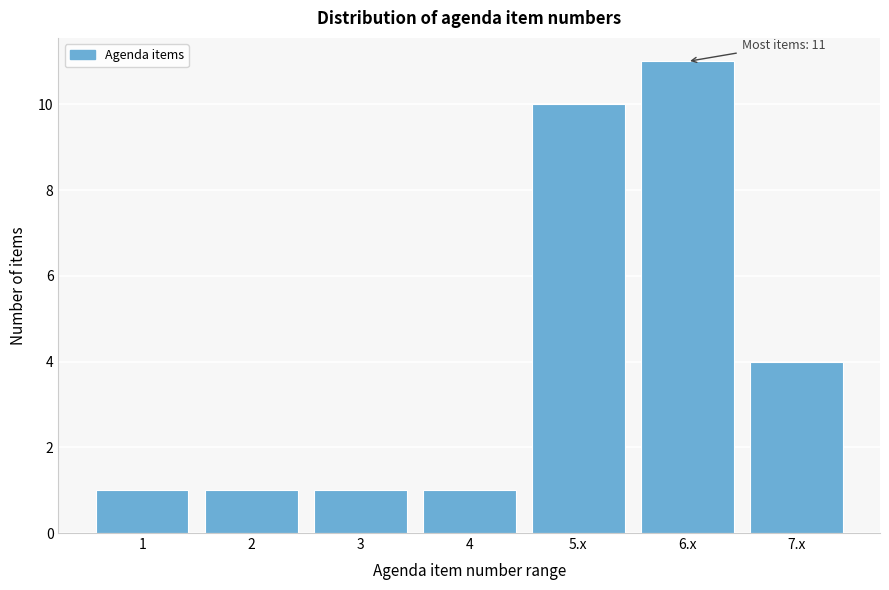

Reading left to right, what are all the values shown in this chart?

1	1	1	1	10	11	4